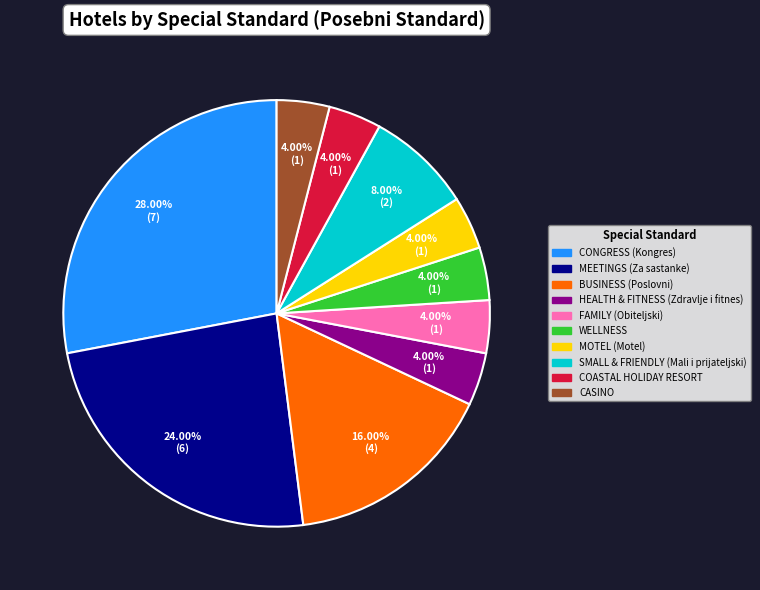

To the nearest percent, what percentage of the pie is FAMILY (Obiteljski)?

4%